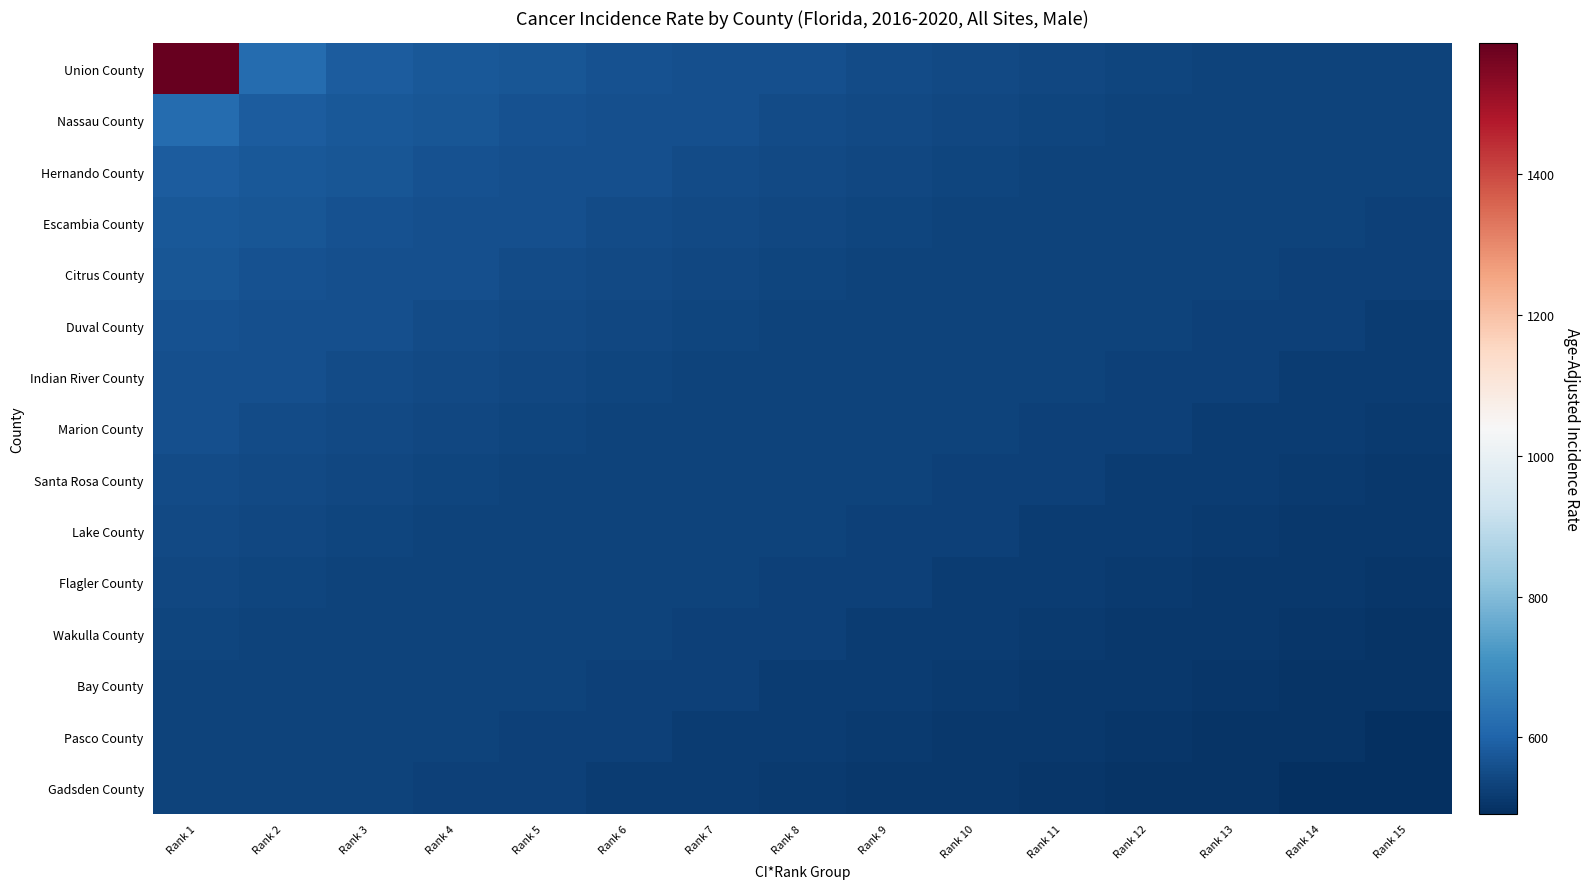

Rank the series at Rank 5 from highest to lowest value.

Union County, Nassau County, Hernando County, Escambia County, Citrus County, Duval County, Indian River County, Marion County, Santa Rosa County, Lake County, Flagler County, Wakulla County, Bay County, Pasco County, Gadsden County